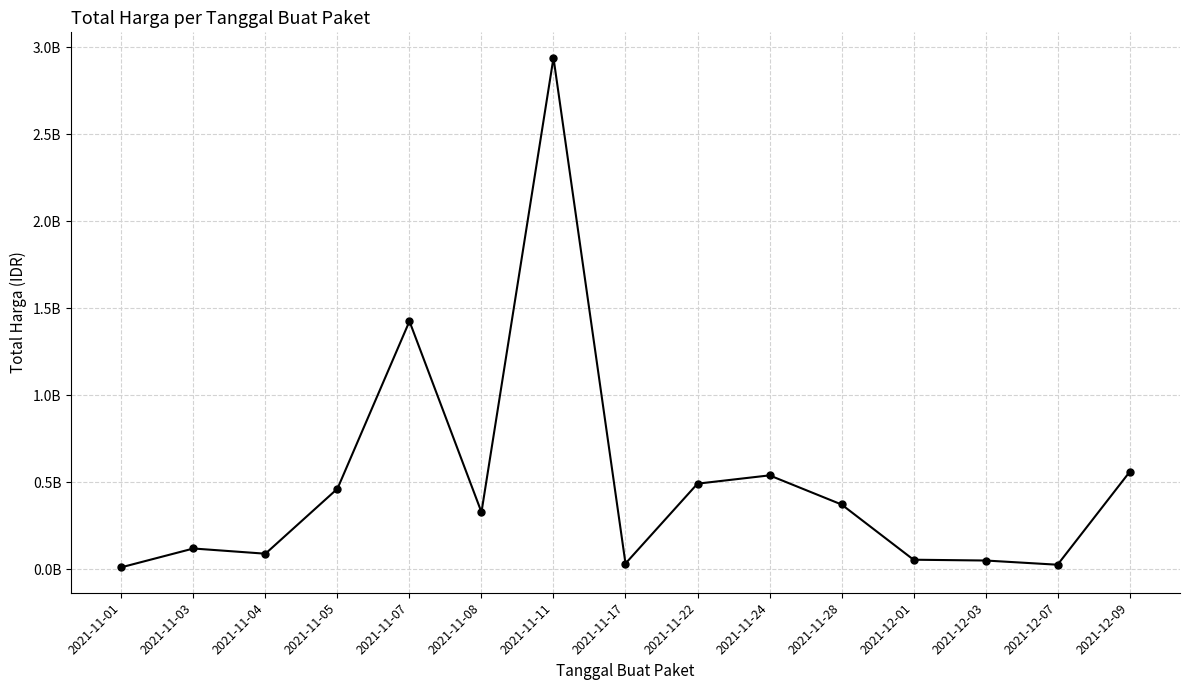

Rank the categories by value from lowest to highest.

2021-11-01, 2021-12-07, 2021-11-17, 2021-12-03, 2021-12-01, 2021-11-04, 2021-11-03, 2021-11-08, 2021-11-28, 2021-11-05, 2021-11-22, 2021-11-24, 2021-12-09, 2021-11-07, 2021-11-11